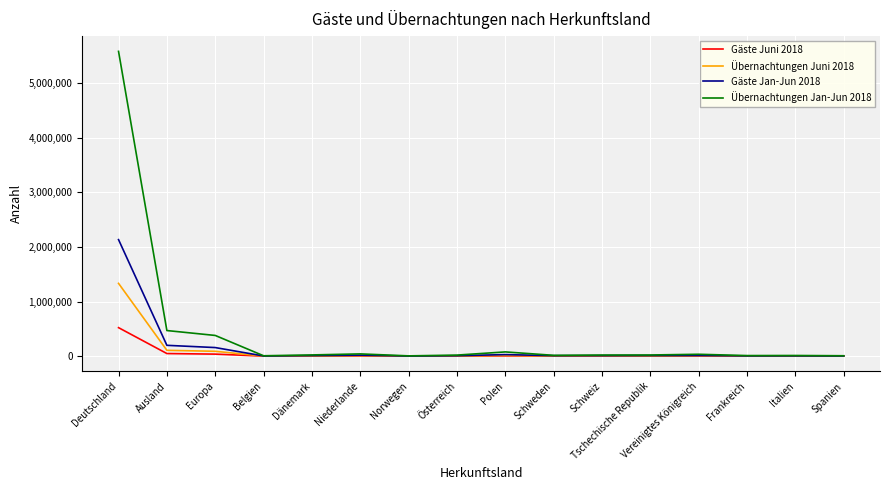

Rank the series by their maximum value, from lowest to highest.

Gäste Juni 2018, Übernachtungen Juni 2018, Gäste Jan-Jun 2018, Übernachtungen Jan-Jun 2018